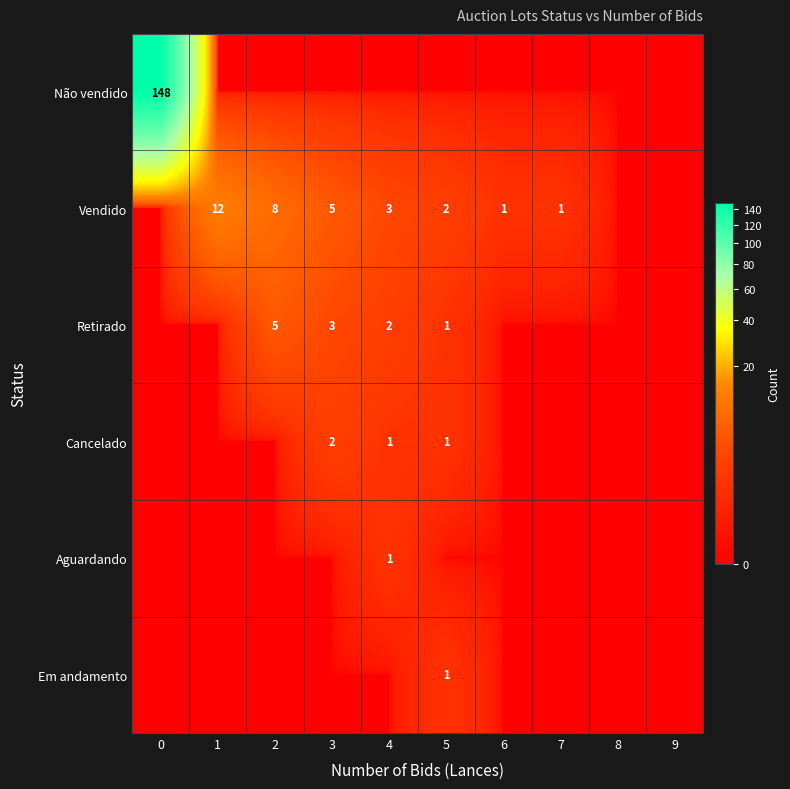

The Retirado series shows 2 at 2. True or false?

False